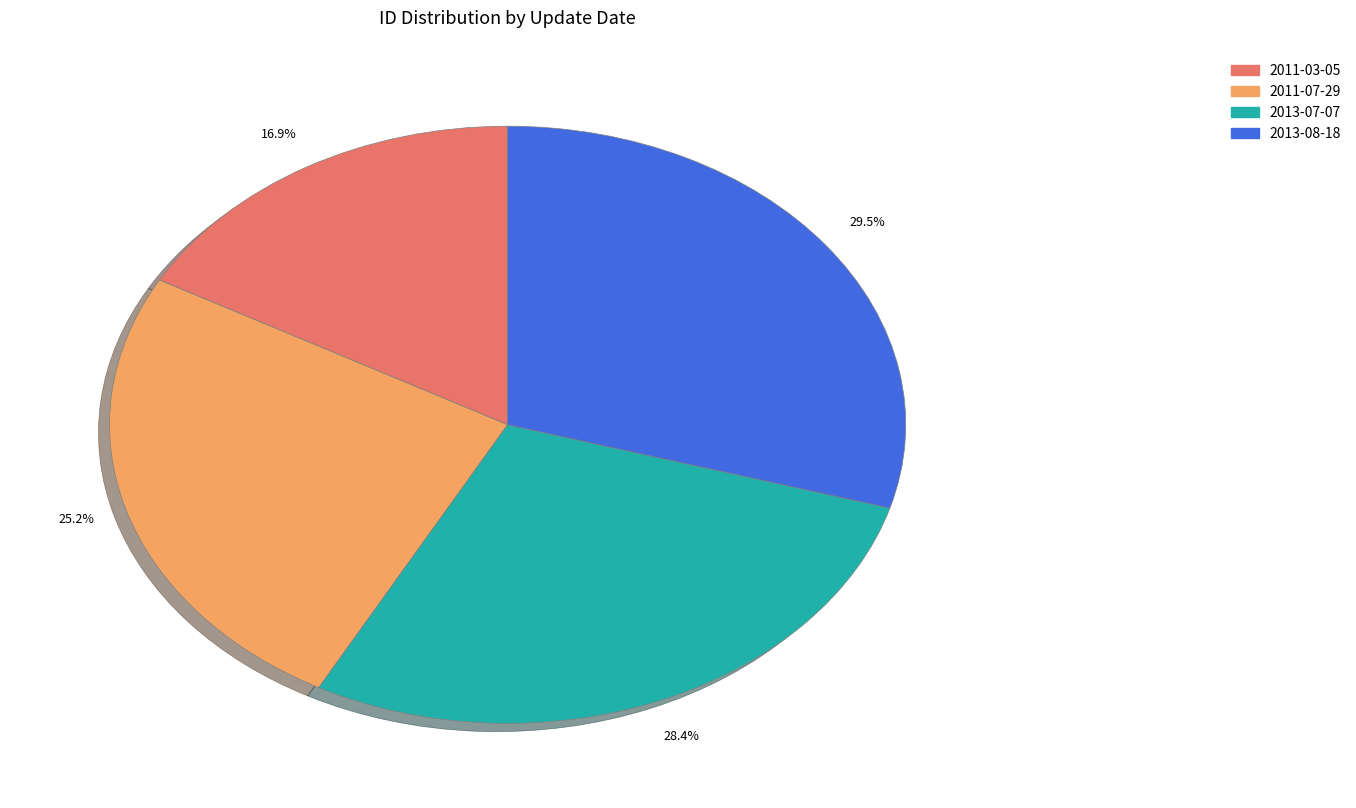

Does 2013-07-07 account for over 50% of the chart?

No